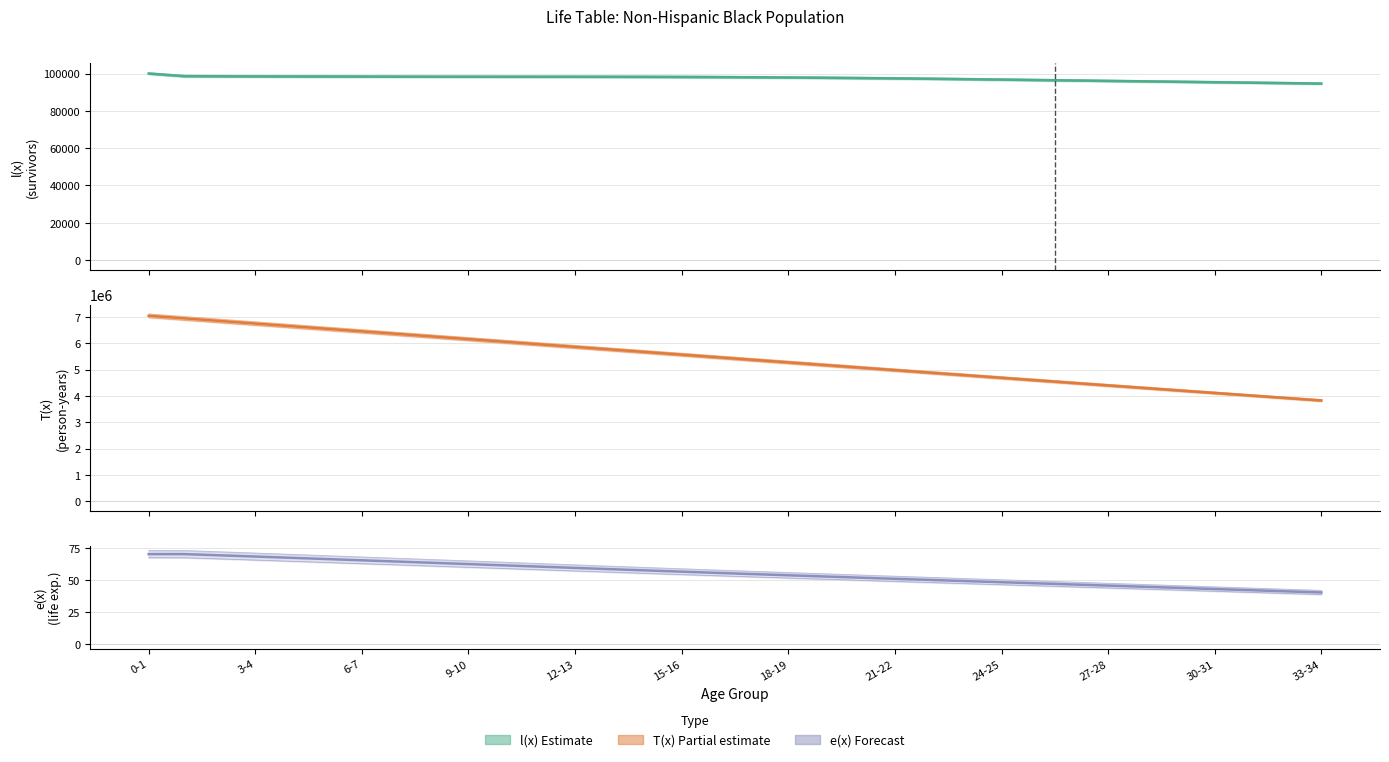

What is the label of the 9th point from the right?

25